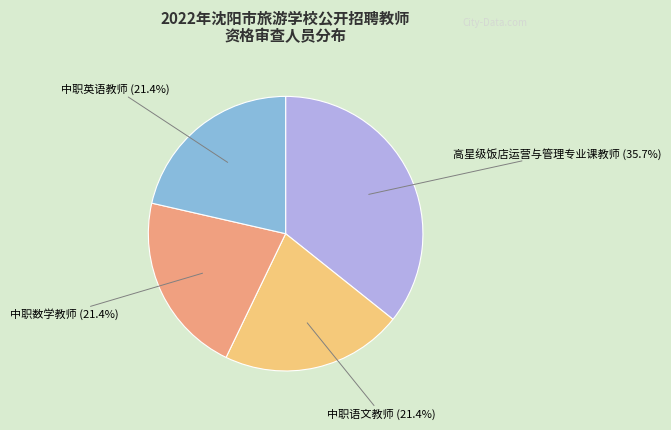

Approximately how many times larger is the value at 中职英语教师 (21.4%) compared to 高星级饭店运营与管理专业课教师 (35.7%)?

0.6